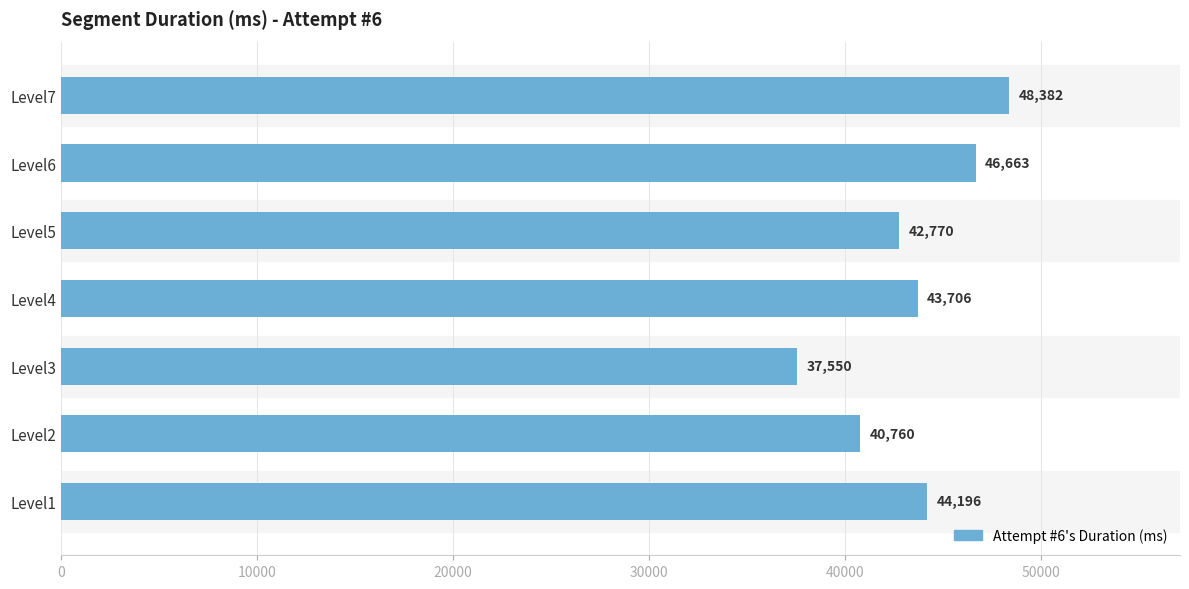

Which category has the highest value across all series?

Level7